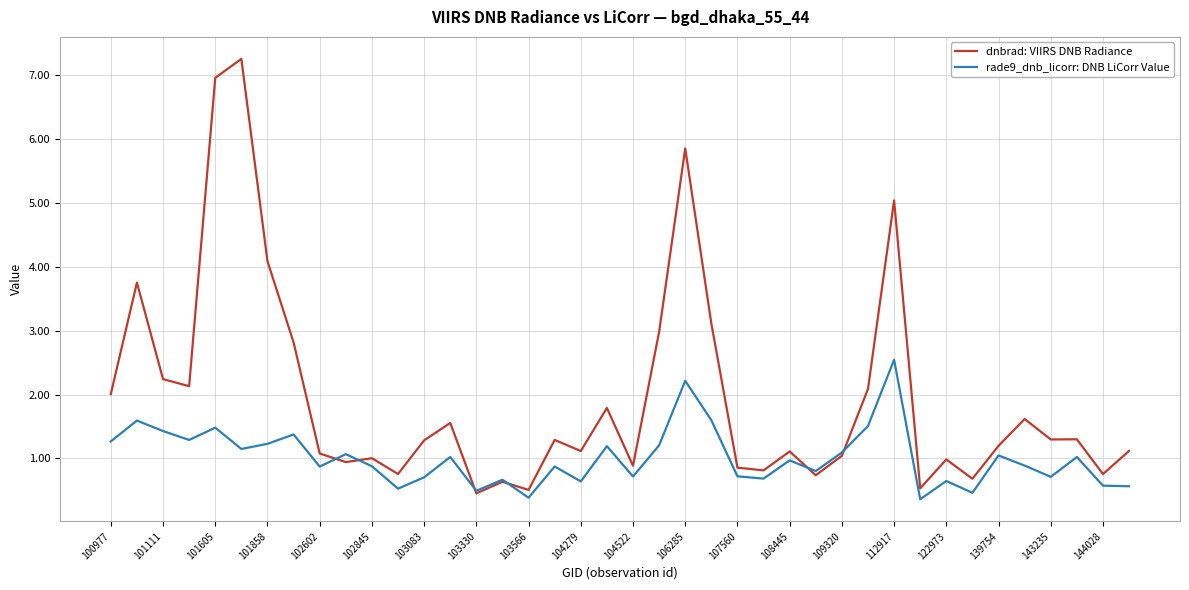

What are all the series names shown in the legend?

dnbrad: VIIRS DNB Radiance, rade9_dnb_licorr: DNB LiCorr Value